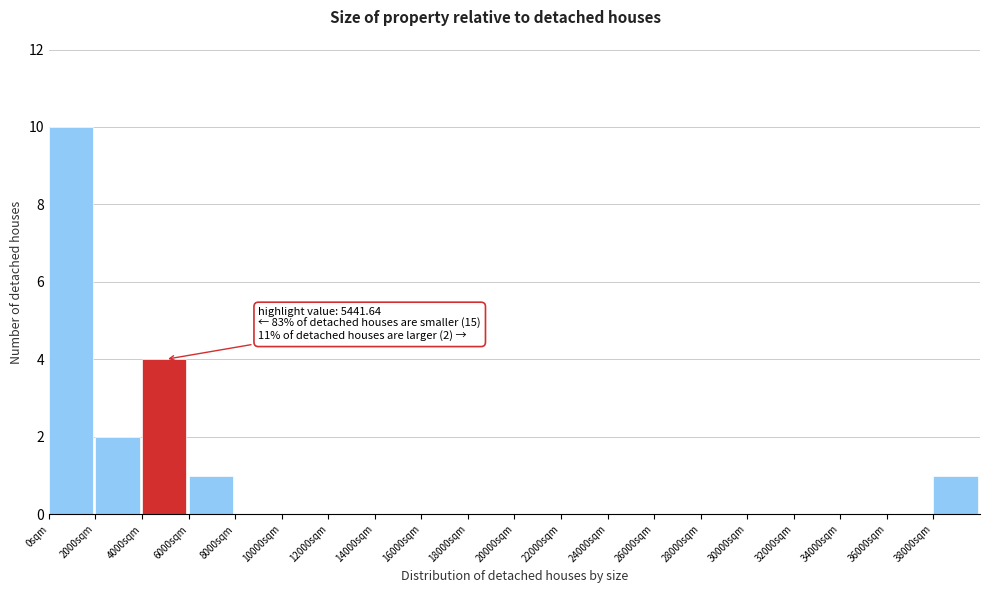

Which range on the x-axis has the tallest bar?

0 to 2000